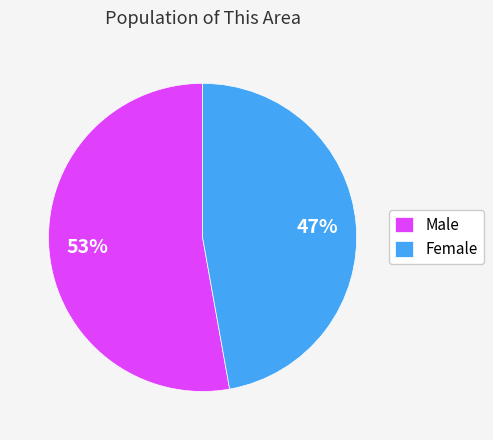

Do Male and Female together represent more than half of the pie?

Yes